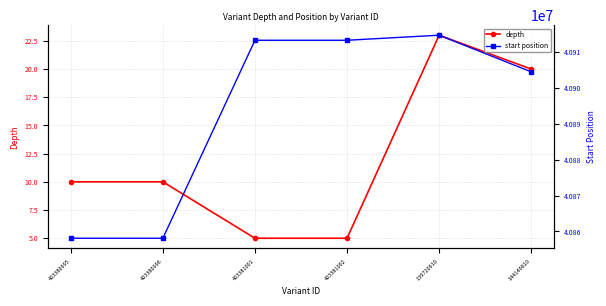

Which label corresponds to the largest value in the chart?

139720910